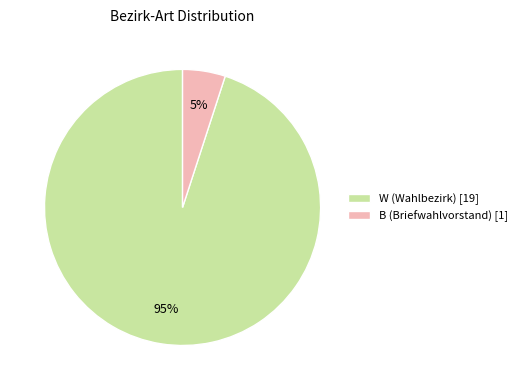

Count the number of slices in the pie.

2